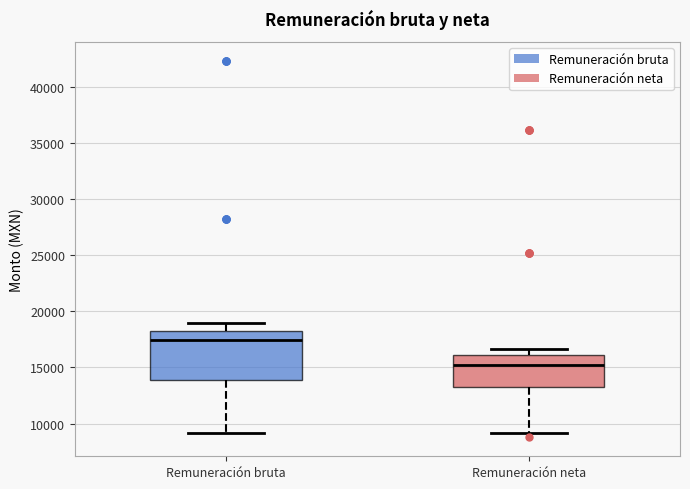

Reading left to right, read every box against the y-axis: the position of its median line, the range the box covers, and the ends of its whiskers. The values are not printed on the chart, so give them approximately, as read against the axis.

Remuneración bruta: median 17500, box 14000 to 18500, whiskers 9000 to 19000
Remuneración neta: median 15000, box 13500 to 16000, whiskers 9000 to 16500